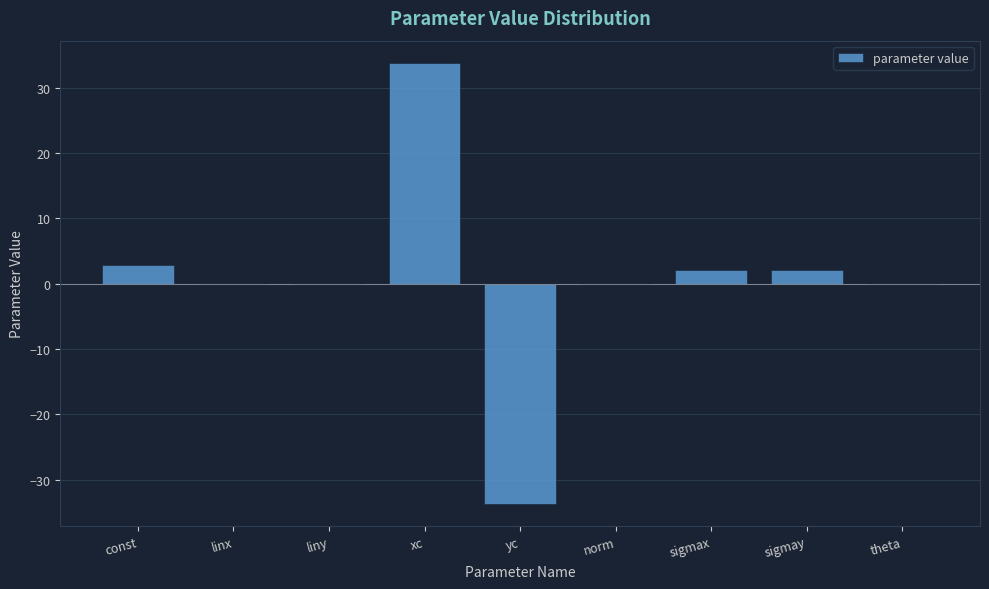

What is the sum of all values?

7.0